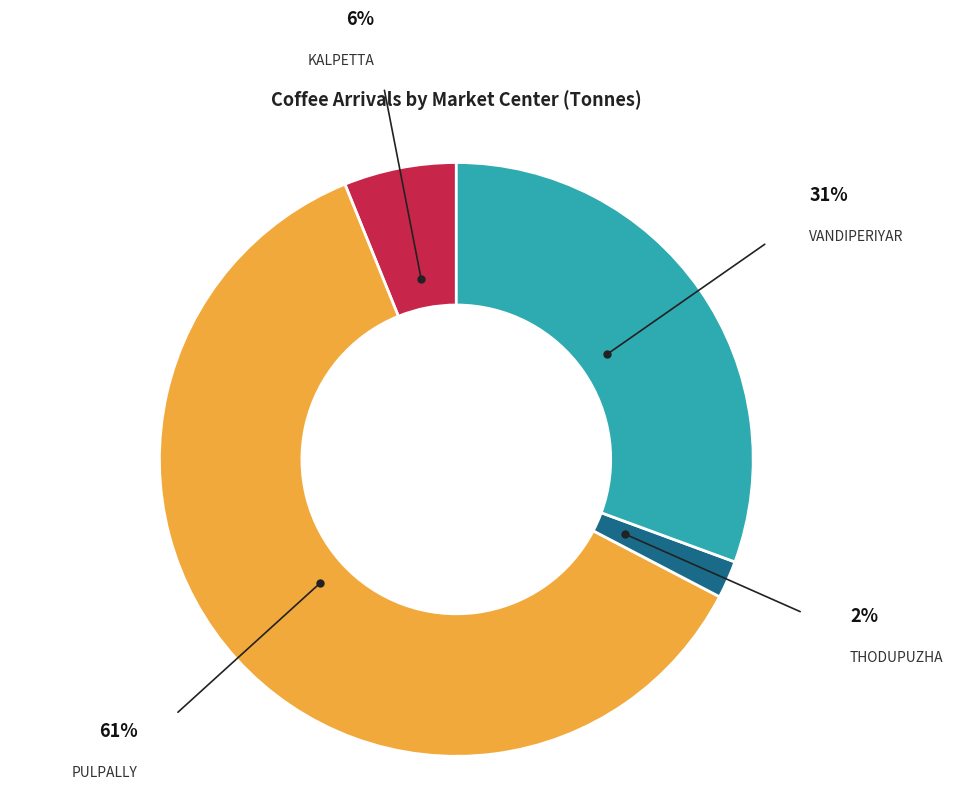

How many slices are in this pie chart?

4